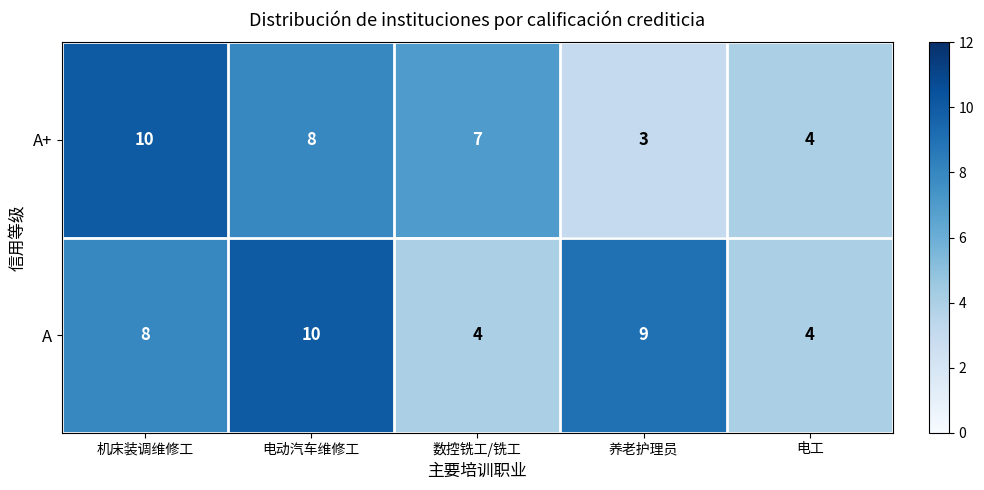

List the series in order of their overall mean, lowest first.

A+, A